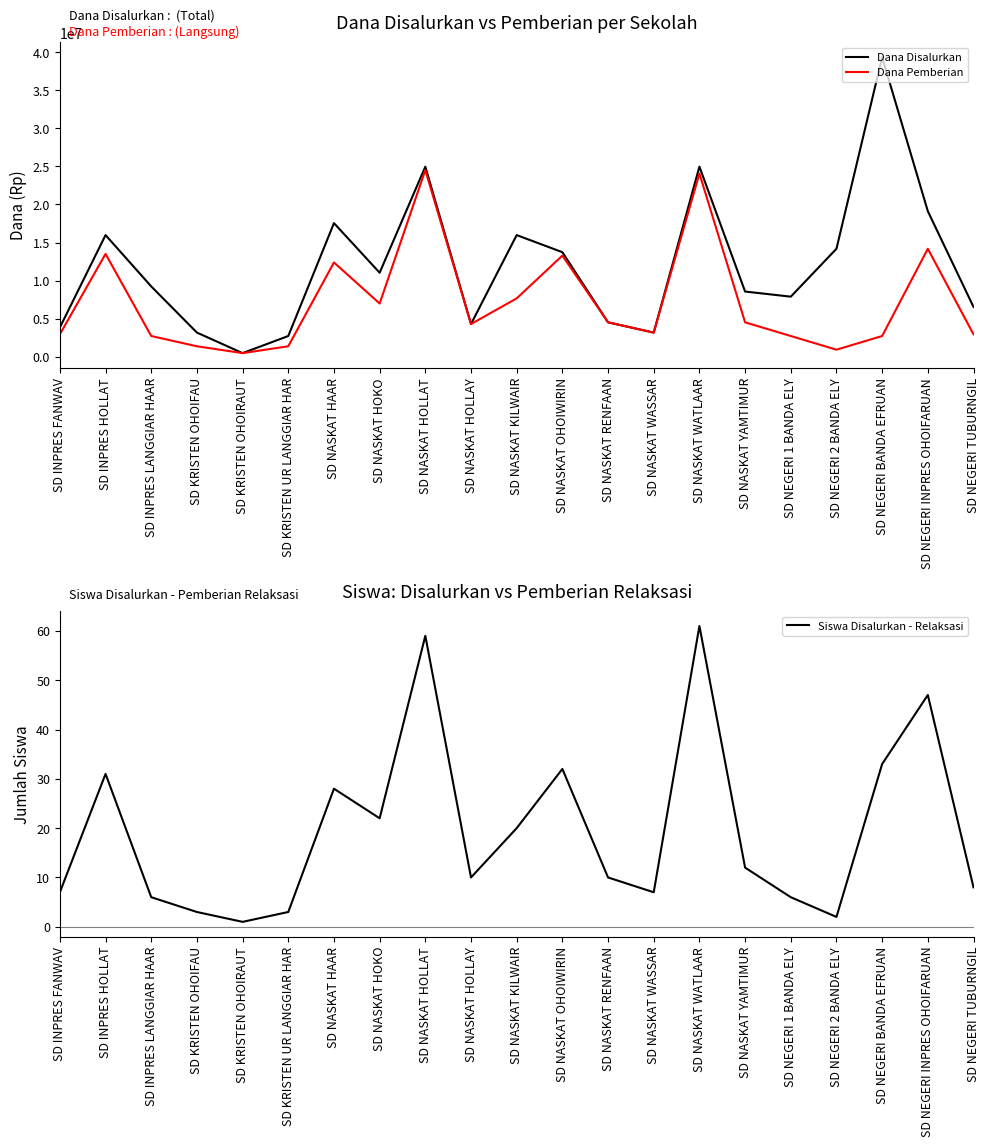

Which series changed the most between SD NASKAT RENFAAN and SD NEGERI 1 BANDA ELY?

Dana Disalurkan